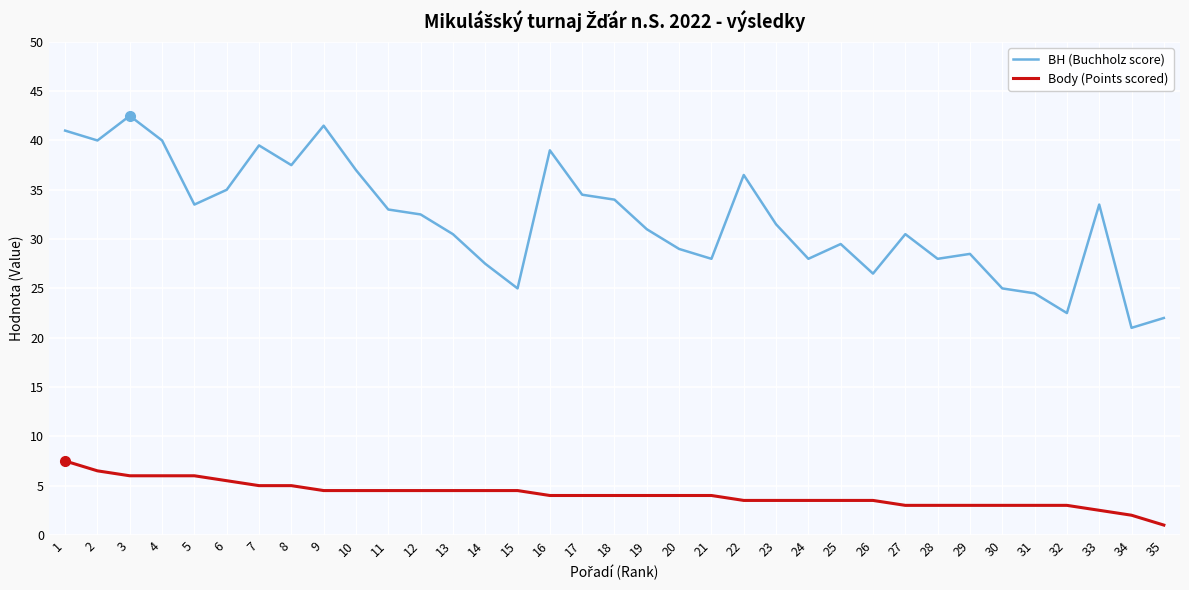

Rank the series by their average value, from lowest to highest.

Body (Points scored), BH (Buchholz score)